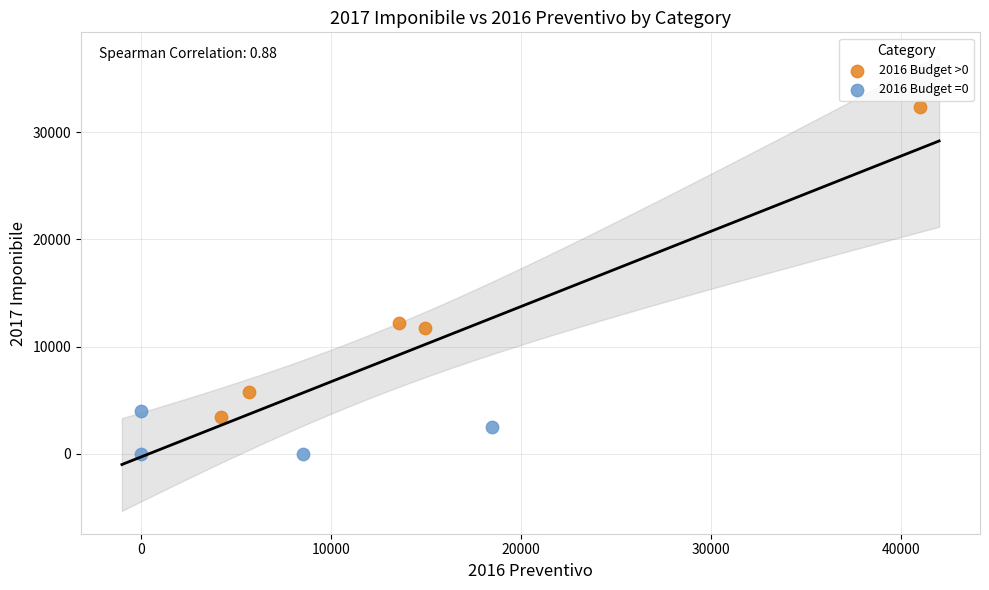

Which series has the widest spread of Y values?

2016 Budget >0